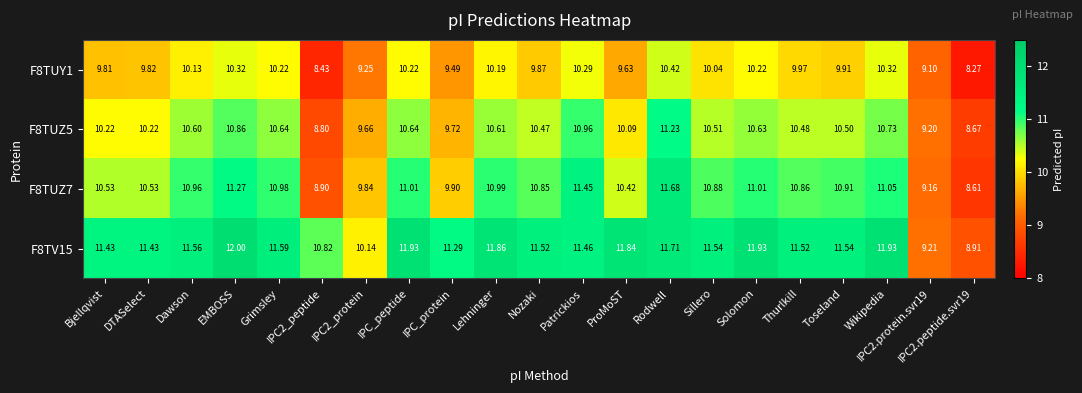

Is the value of F8TUZ7 at IPC_peptide greater than the value of F8TV15 at IPC2_protein?

Yes